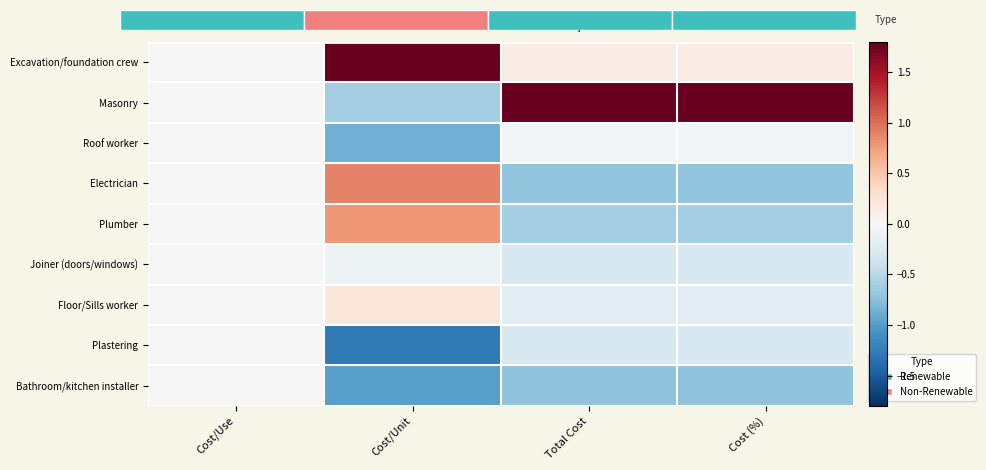

Is it true that Plastering equals -0.3 at Cost (%)?

True